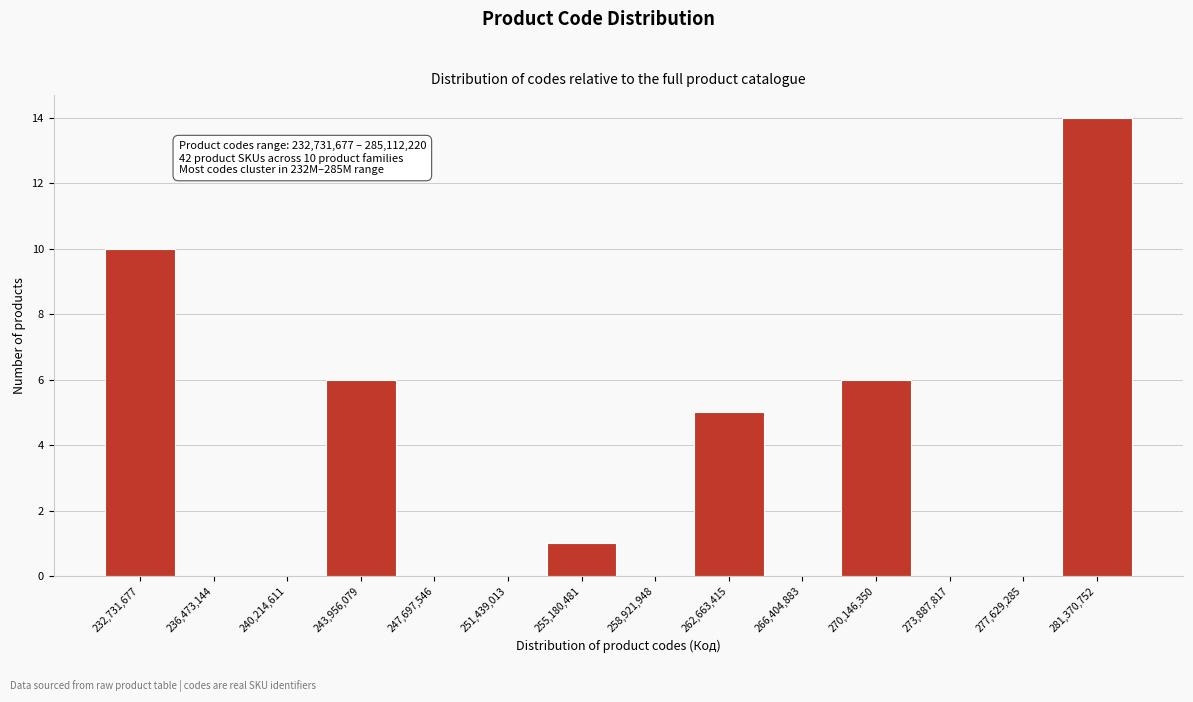

Reading left to right, transcribe all the data shown in this chart.

232,731,677=10	236,473,144=0	240,214,611=0	243,956,079=6	247,697,546=0	251,439,013=0	255,180,481=1	258,921,948=0	262,663,415=5	266,404,883=0	270,146,350=6	273,887,817=0	277,629,285=0	281,370,752=14